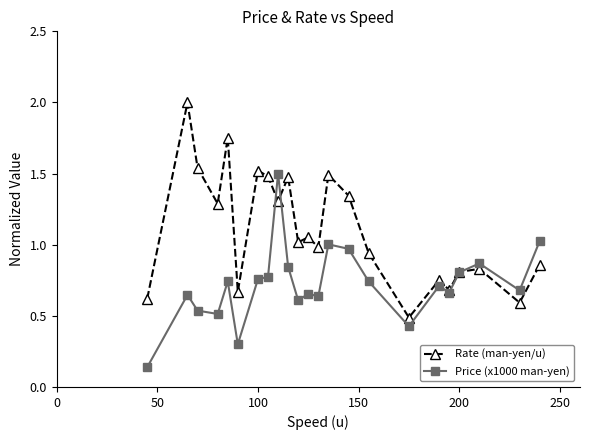

How many data points in Rate (man-yen/u) are above 1?

12